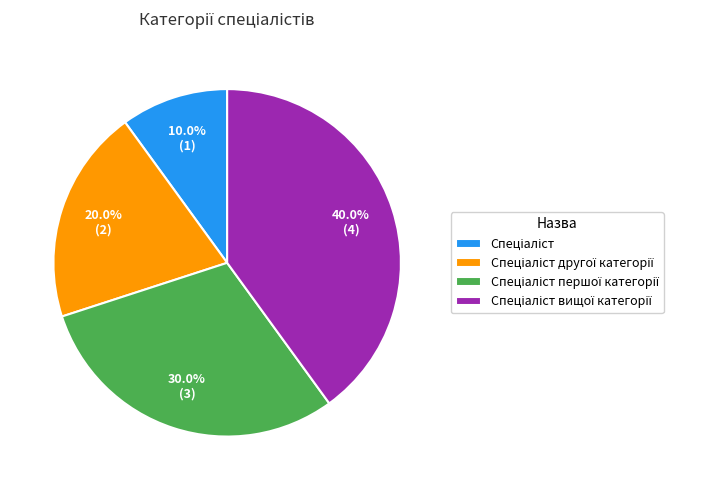

Is there a majority slice in this chart?

No